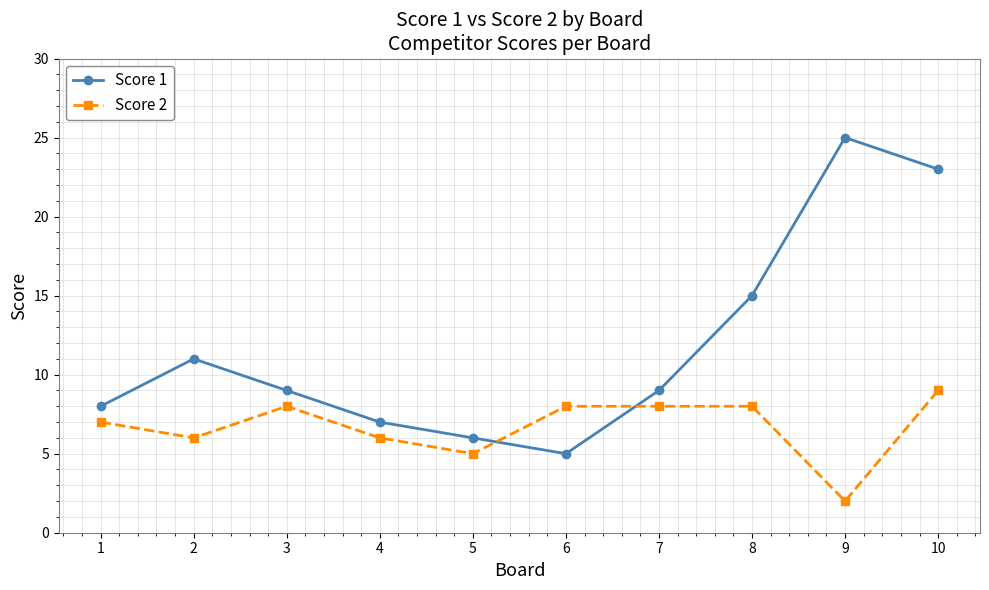

Rank the series by their average value, from lowest to highest.

Score 2, Score 1